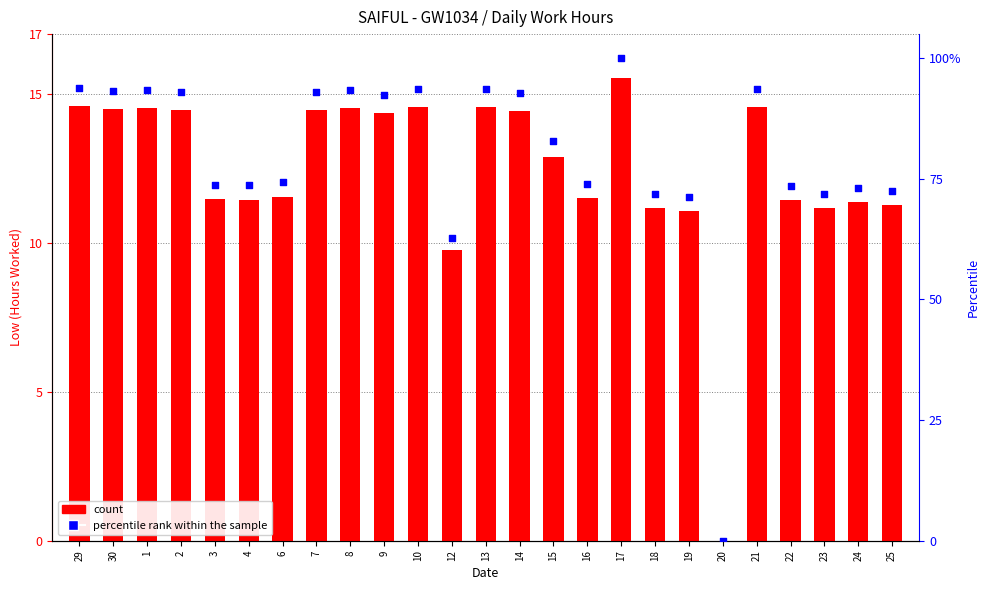

Which series has the largest total across all categories?

percentile rank within the sample